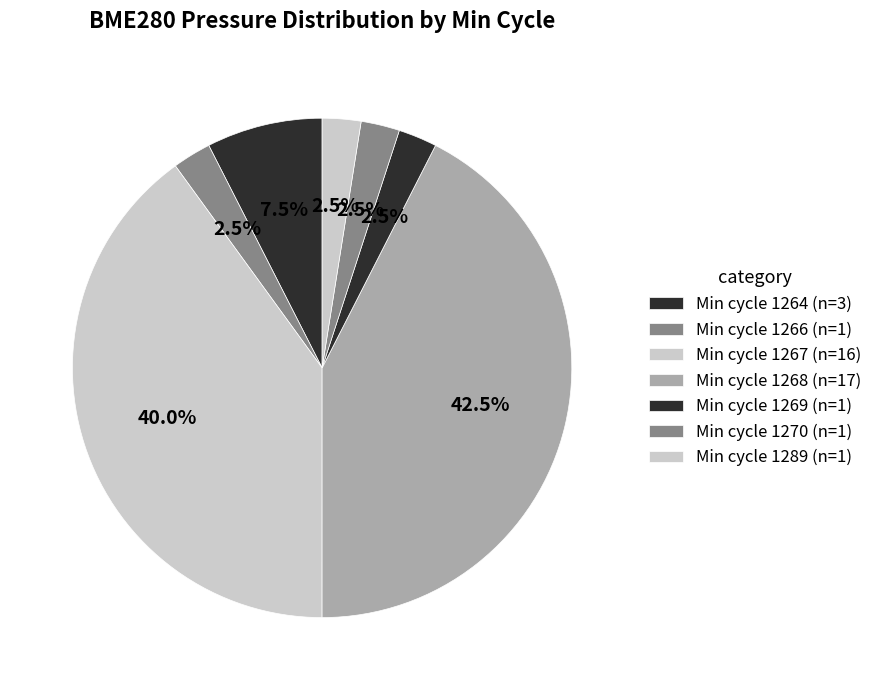

How many slices are in this pie chart?

7